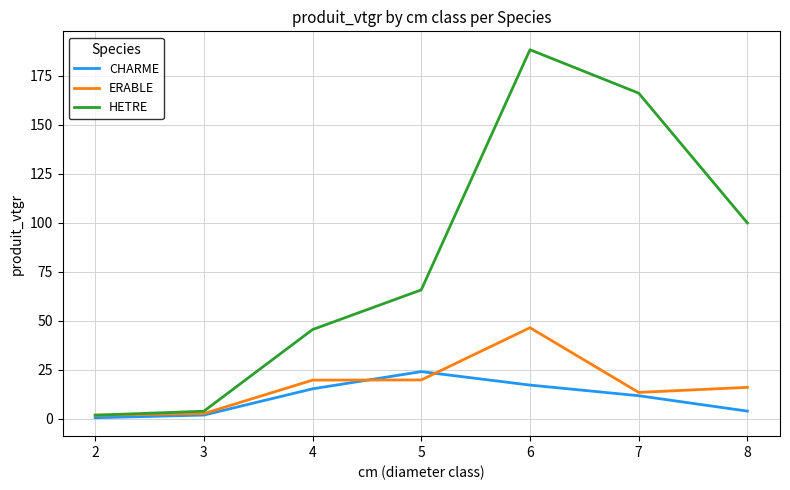

True or false: ERABLE has a value of 28.0 at 4.

False